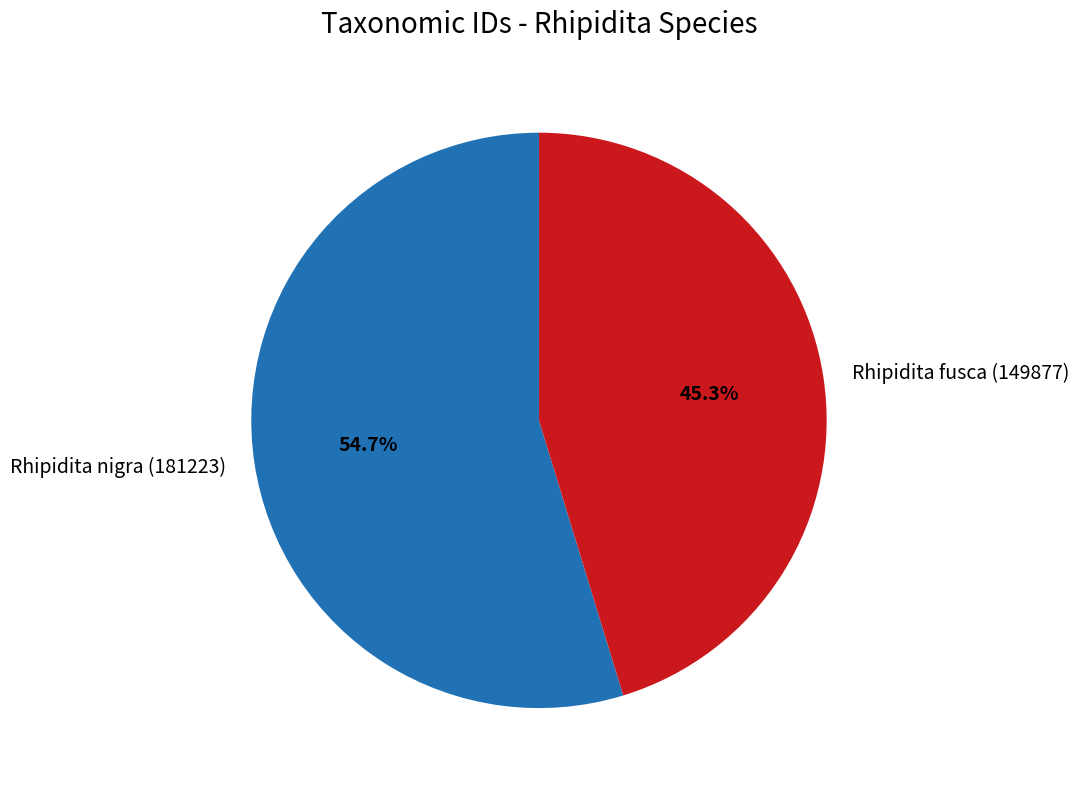

Count the number of slices in the pie.

2